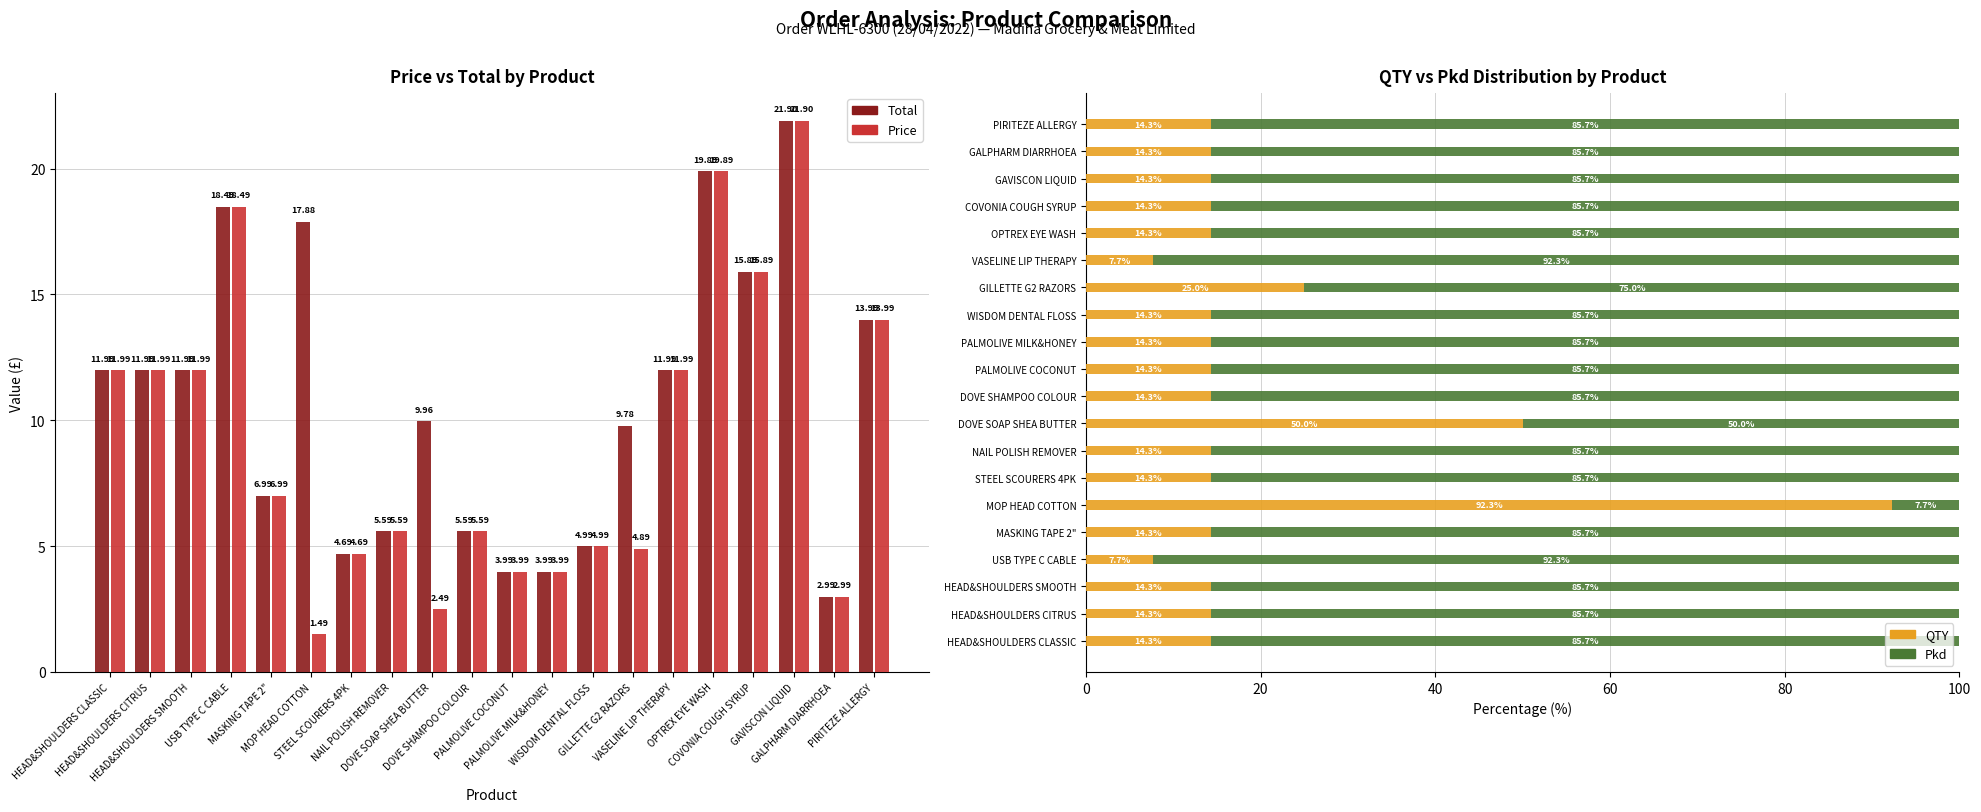

Is the value of Total at MASKING TAPE 2" greater than the value of QTY at COVONIA COUGH SYRUP?

No